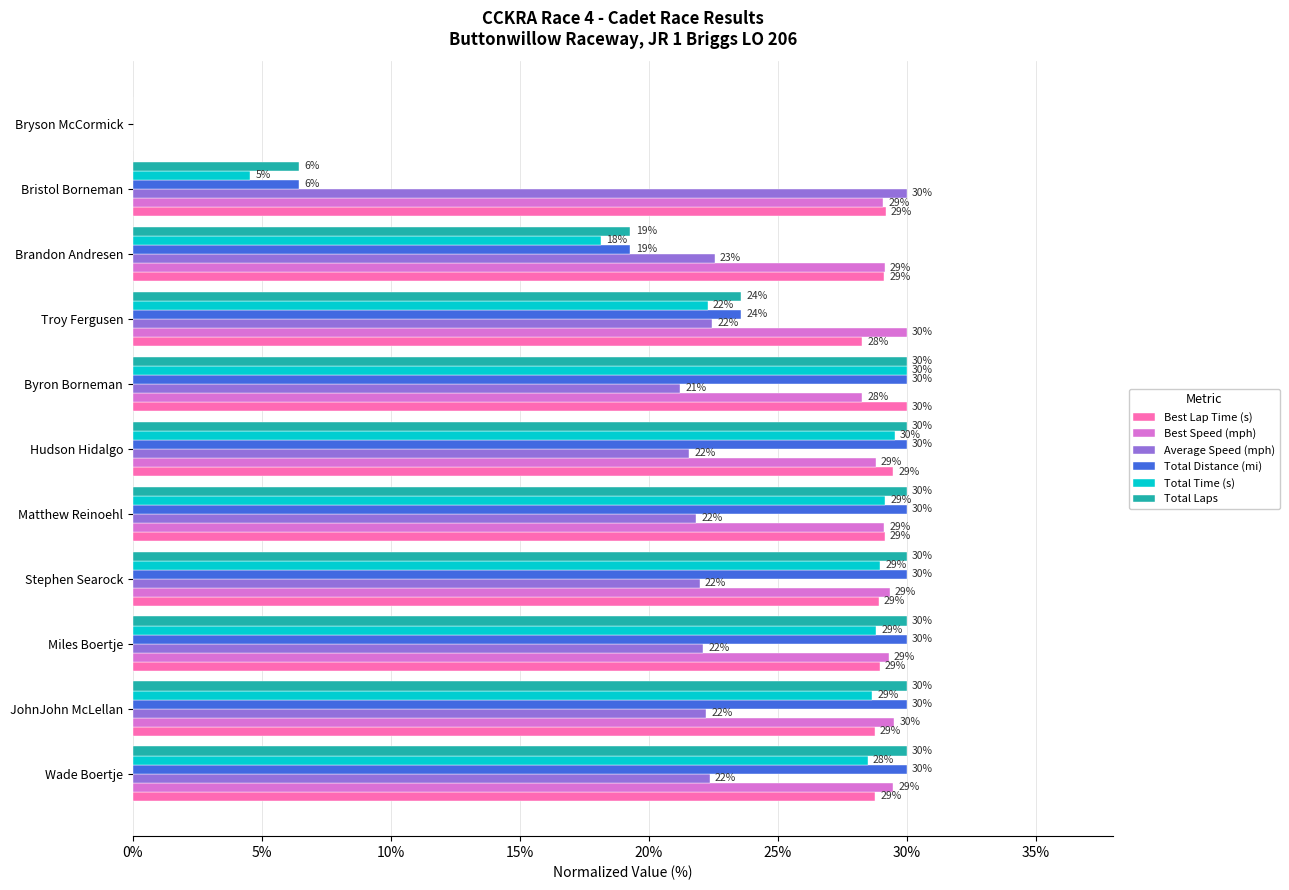

Which series has the largest total across all categories?

Best Speed (mph)